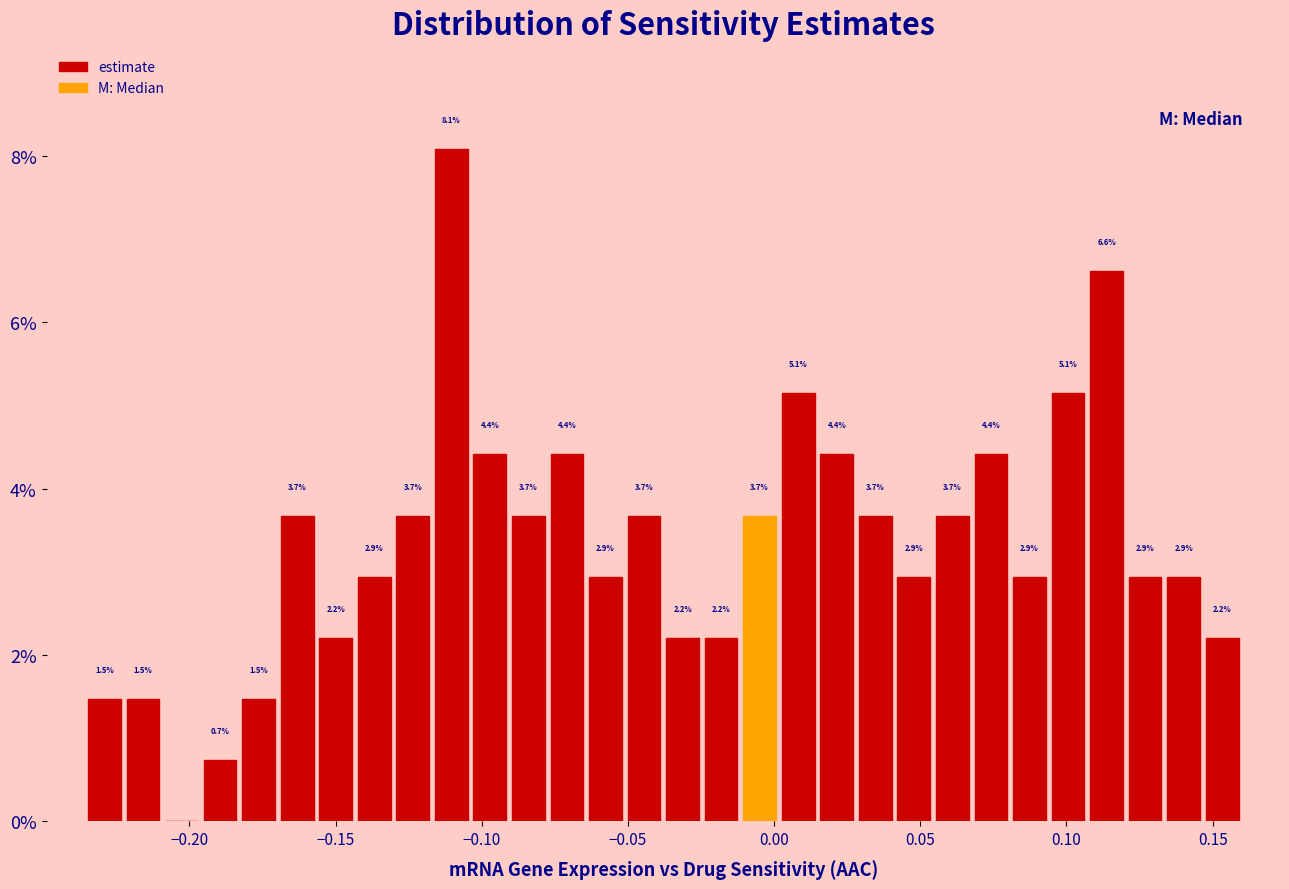

Around what value on the x-axis is the tallest bar? Give the approximate position of its centre, as read against the axis.

-0.110